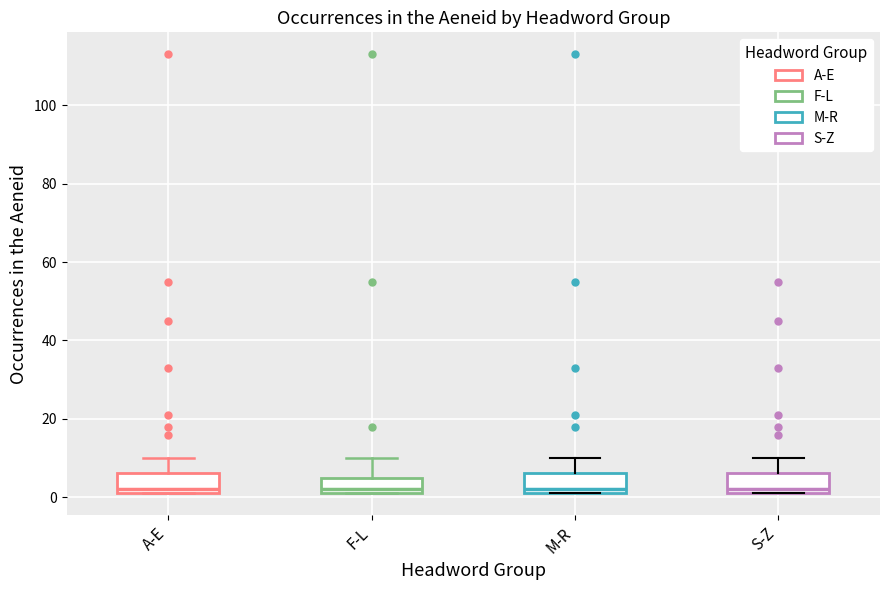

Where is the upper edge of the box for F-L on the y-axis? The values are not printed on the chart, so give them approximately, as read against the axis.

6